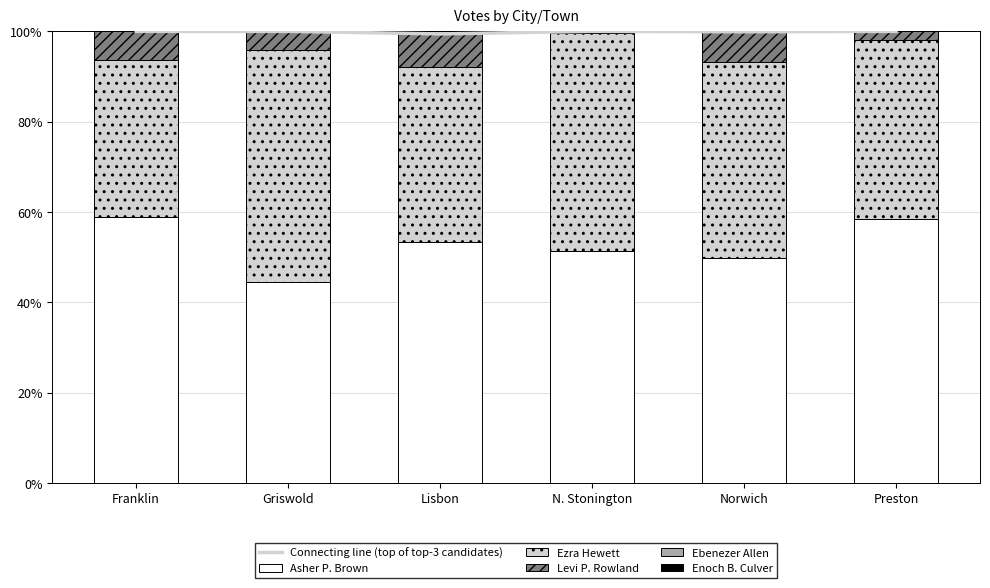

What position from the left is Franklin?

1